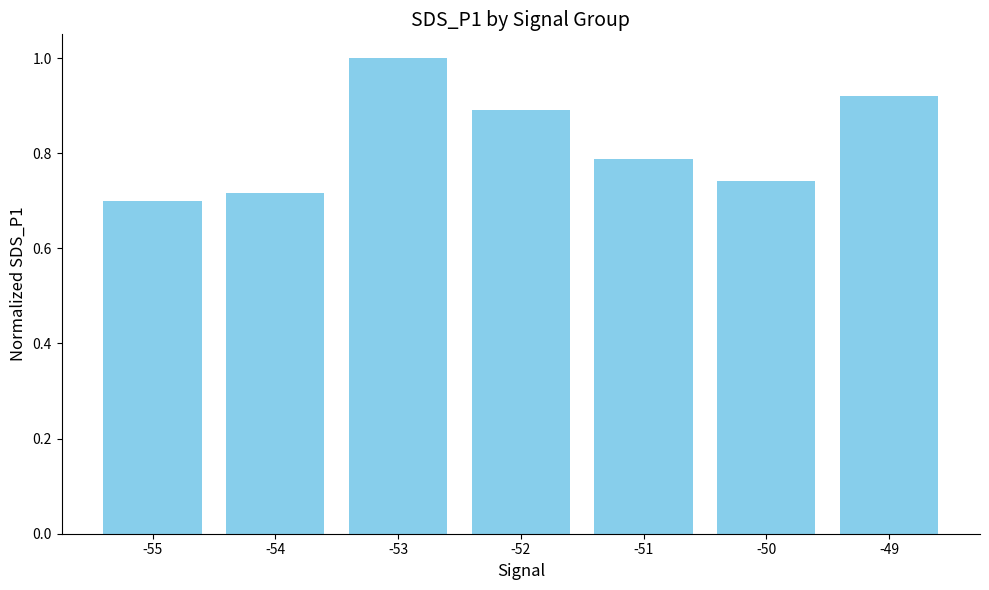

List the labels in order of value, smallest first.

-55, -54, -50, -51, -52, -49, -53